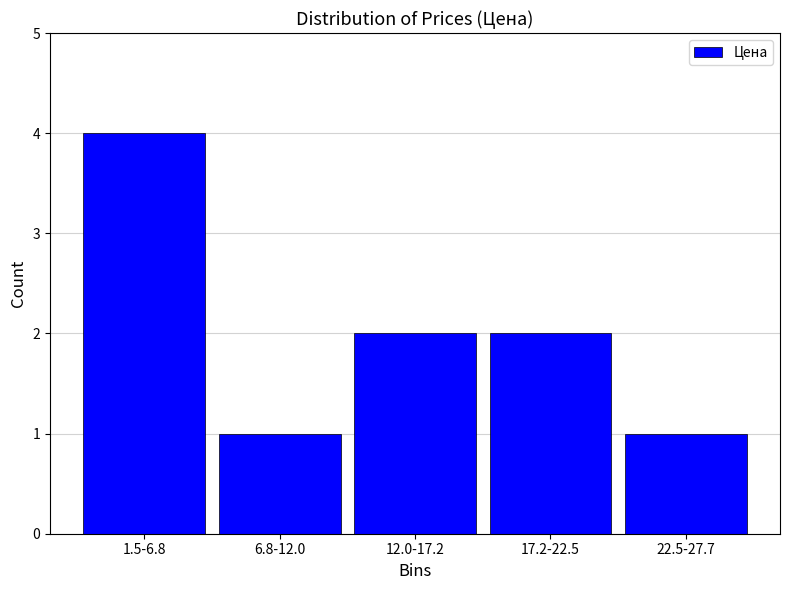

Reading left to right, list all the values displayed in this chart.

4	1	2	2	1